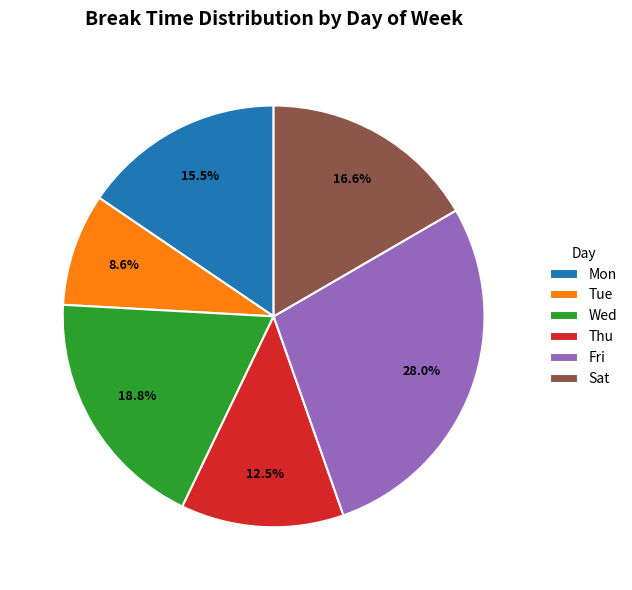

Is Tue the majority of the pie?

No